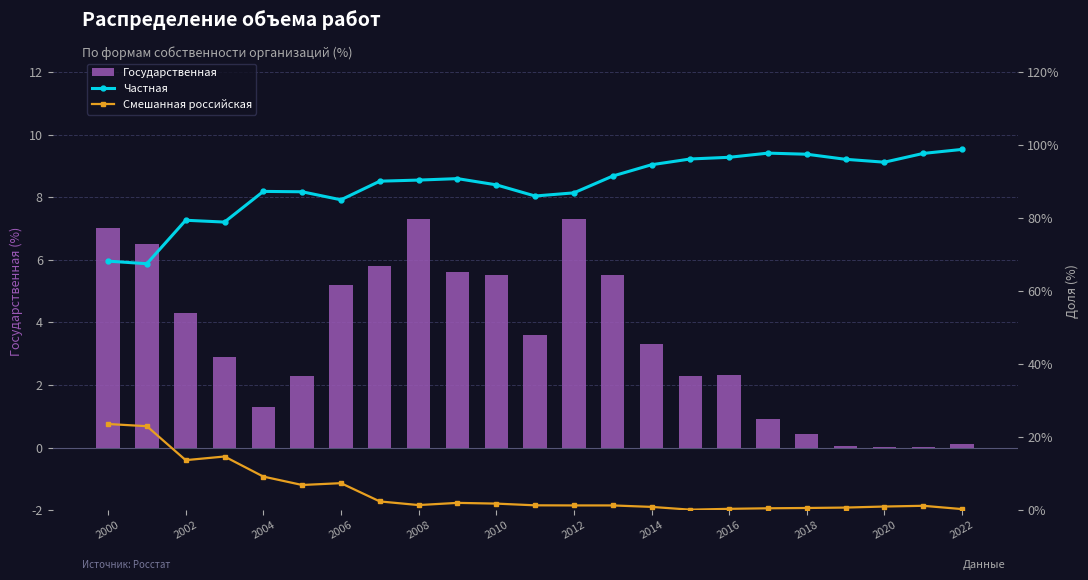

At how many categories does at least one series exceed 77?

21